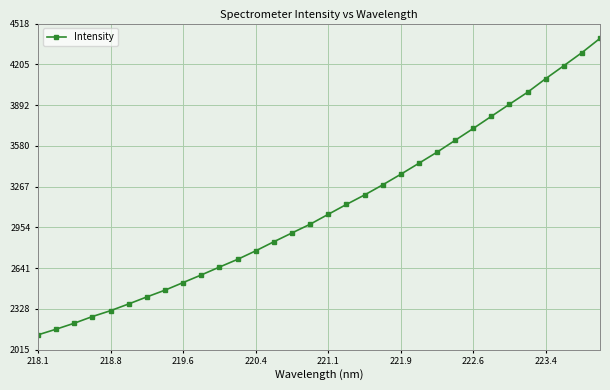

What is the smallest value displayed?

2129.6